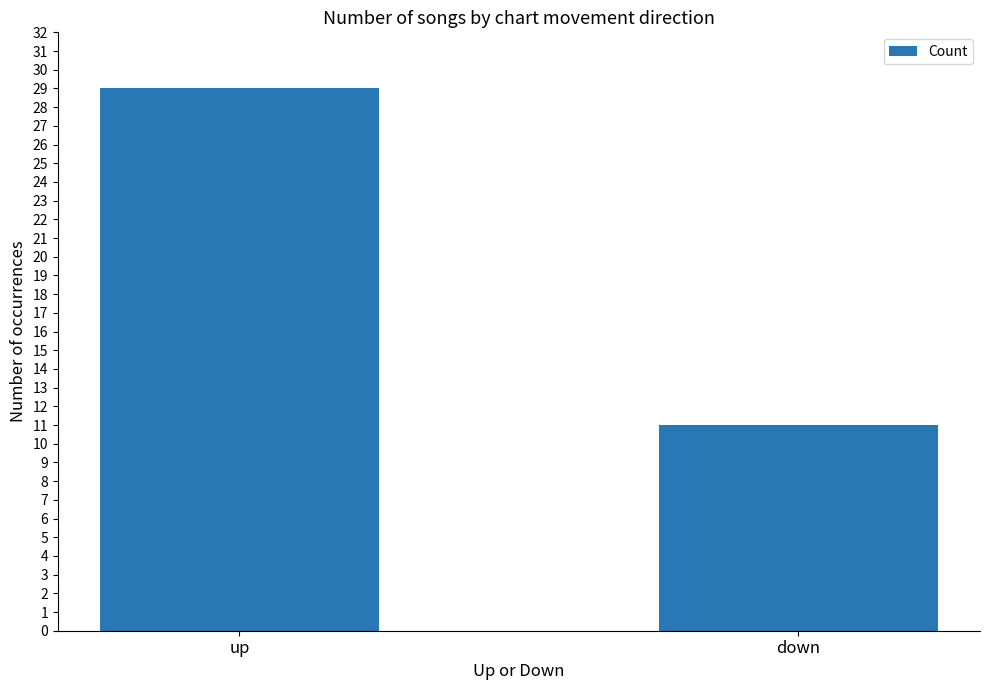

List the labels in order of value, smallest first.

down, up